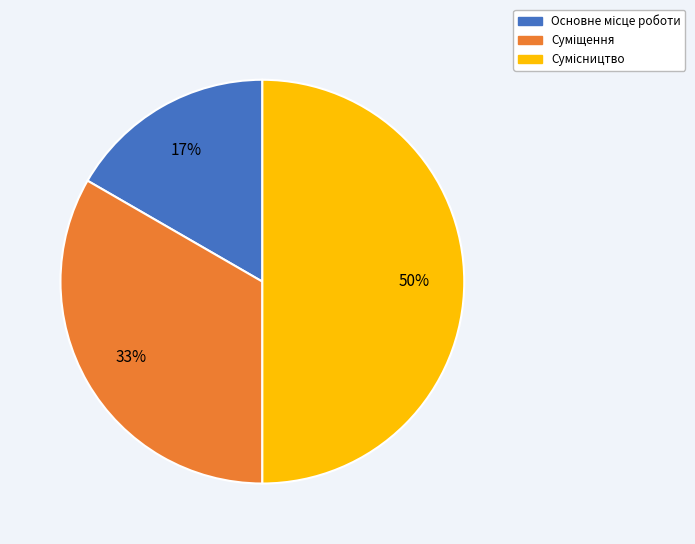

To the nearest percent, what is the average slice percentage?

33%